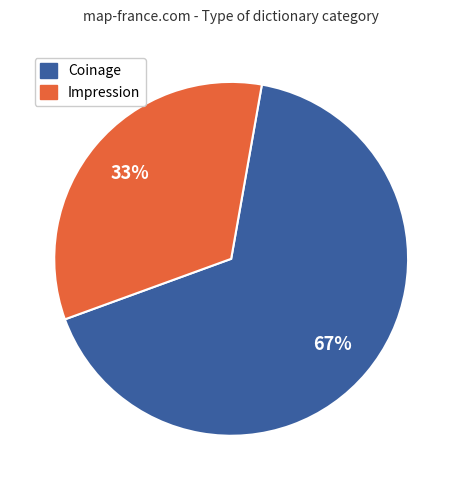

Rank the categories by value from highest to lowest.

Coinage, Impression